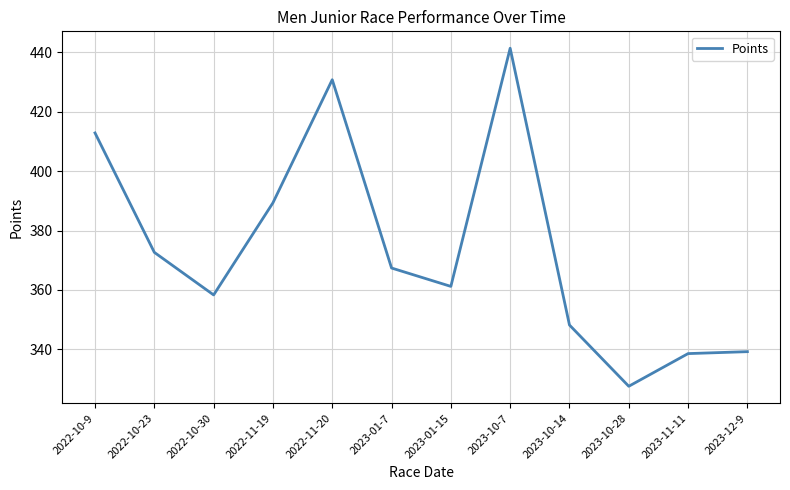

What position from the right is 2023-01-7?

7